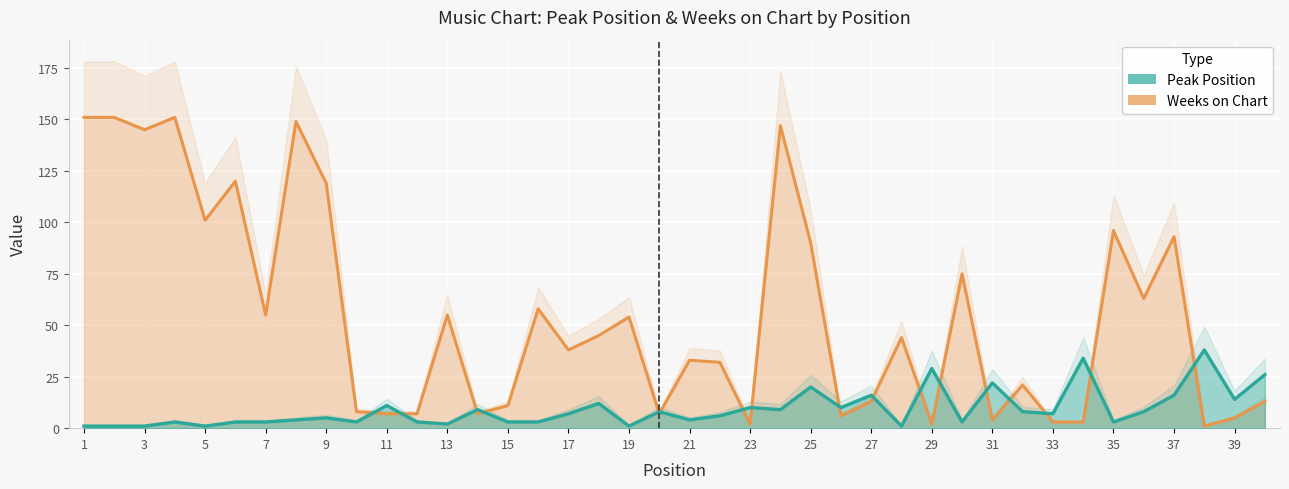

What is the maximum value shown in the chart?

151